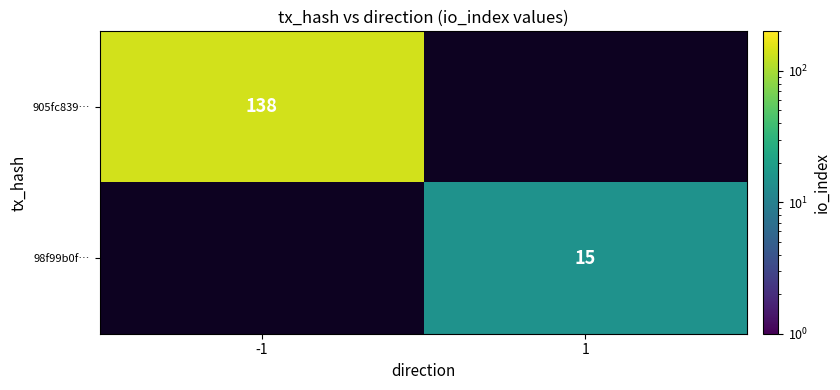

Which has a higher value, 1 or -1?

-1